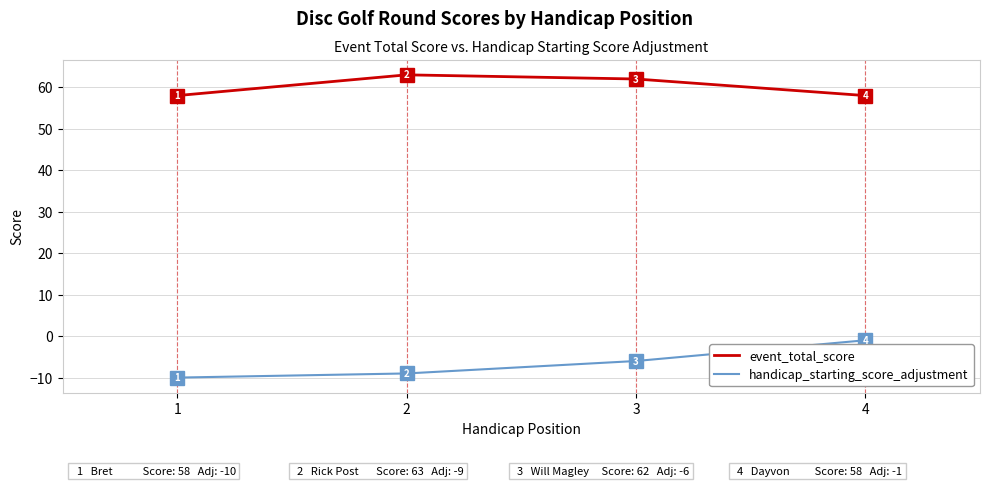

What are all the series names shown in the legend?

event_total_score, handicap_starting_score_adjustment